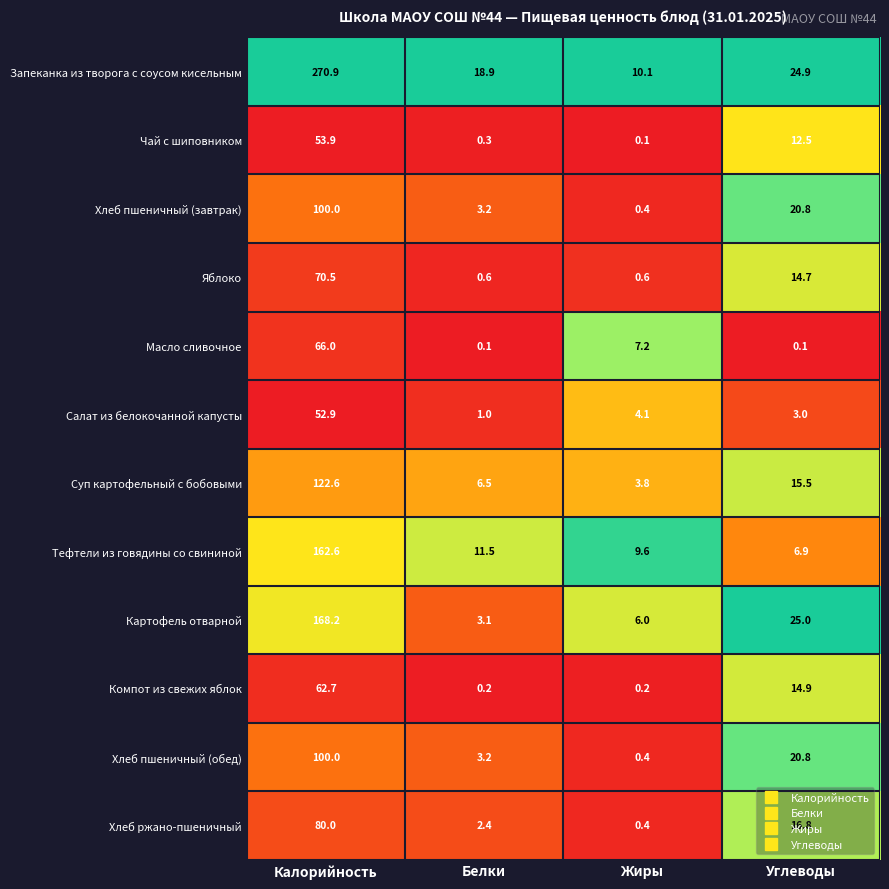

Which series has the largest total across all categories?

Запеканка из творога с соусом кисельным